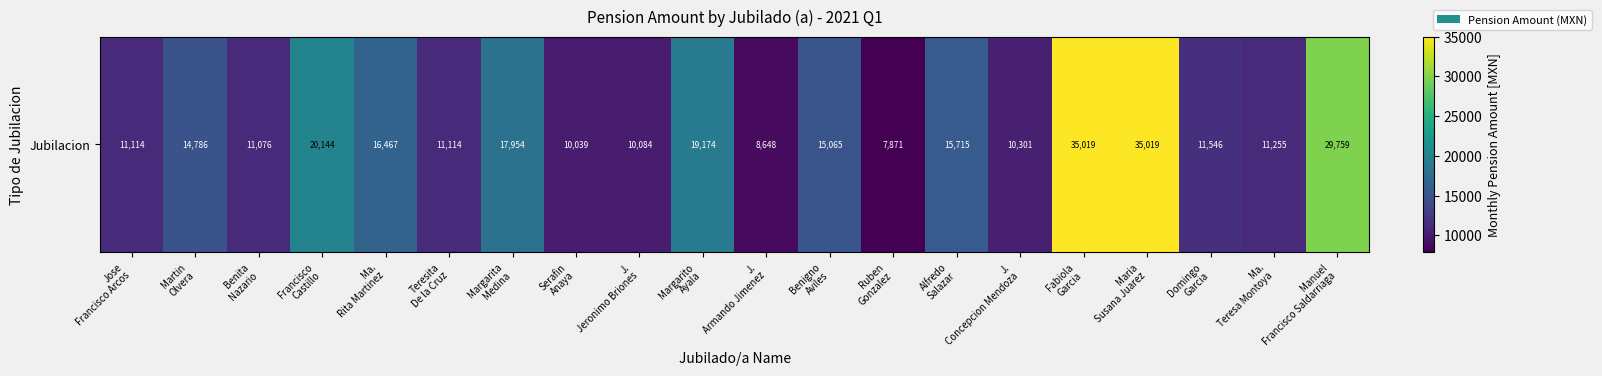

Between Manuel
Francisco Saldarriaga and Jose
Francisco Arcos, which is larger?

Manuel
Francisco Saldarriaga